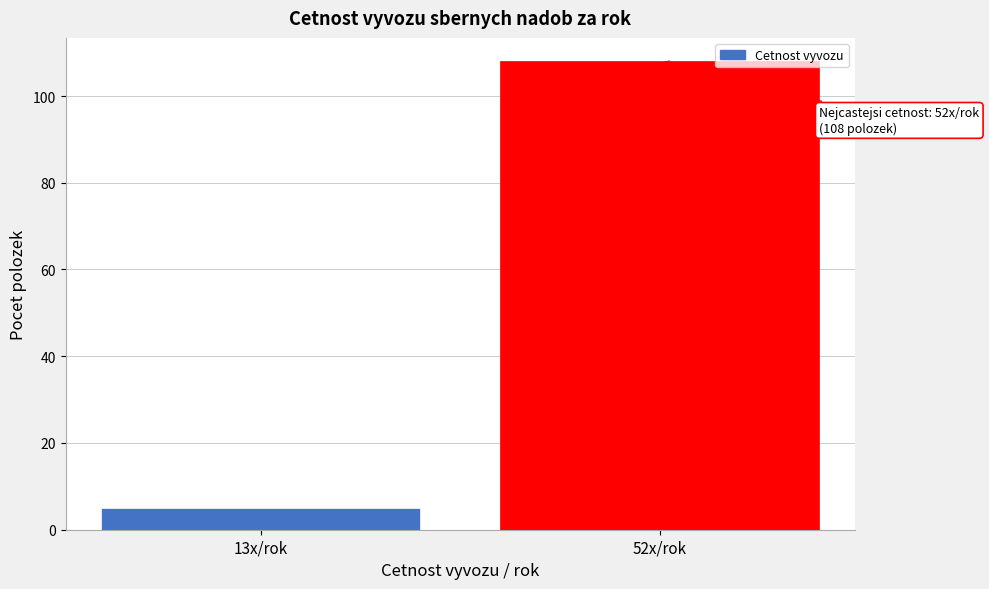

Reading left to right, list all the values displayed in this chart.

13x/rok=5	52x/rok=108